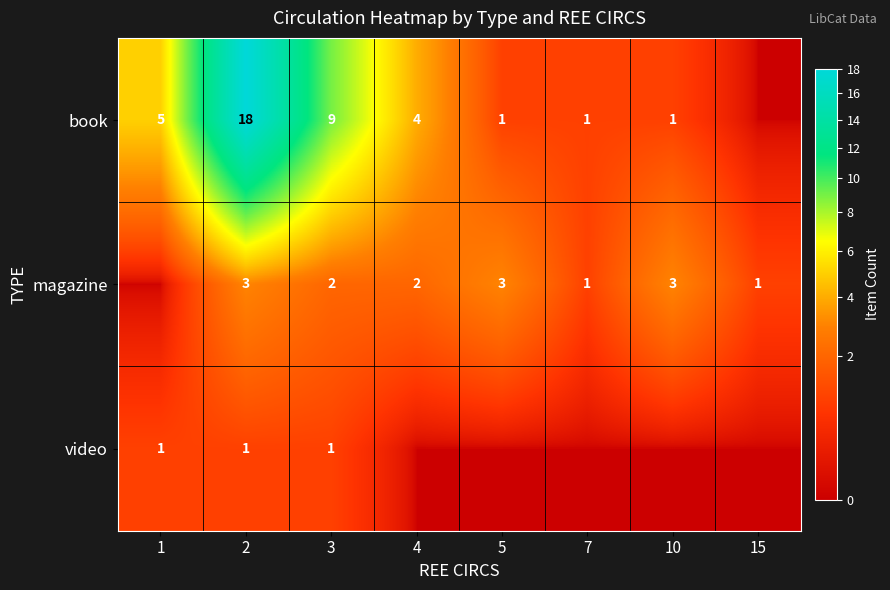

Is the value of book at 3 greater than the value of video at 2?

Yes